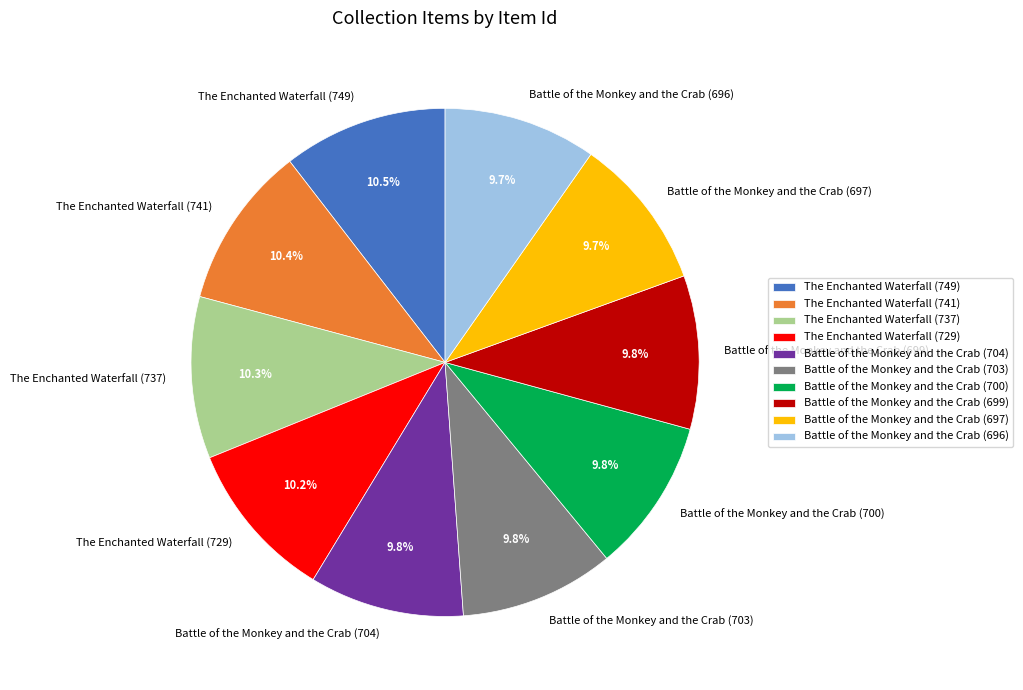

Is the sum of Battle of the Monkey and the Crab (704) and The Enchanted Waterfall (749) greater than half?

No